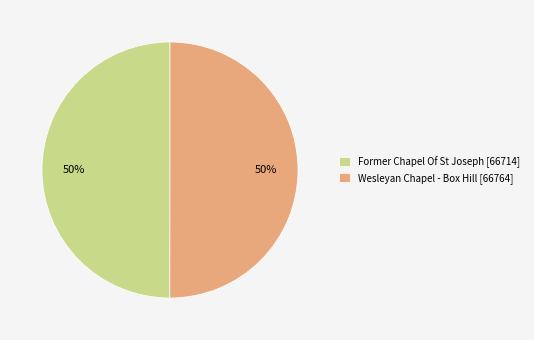

To the nearest percent, what is the combined percentage of Wesleyan Chapel - Box Hill [66764] and Former Chapel Of St Joseph [66714]?

100%